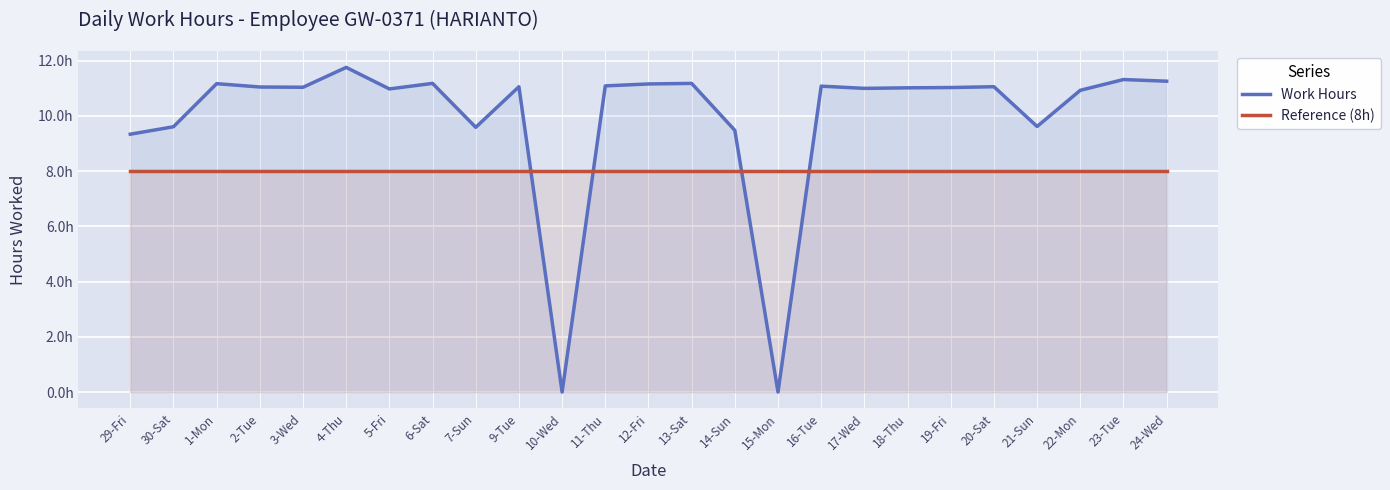

What are all the series names shown in the legend?

Work Hours, Reference (8h)